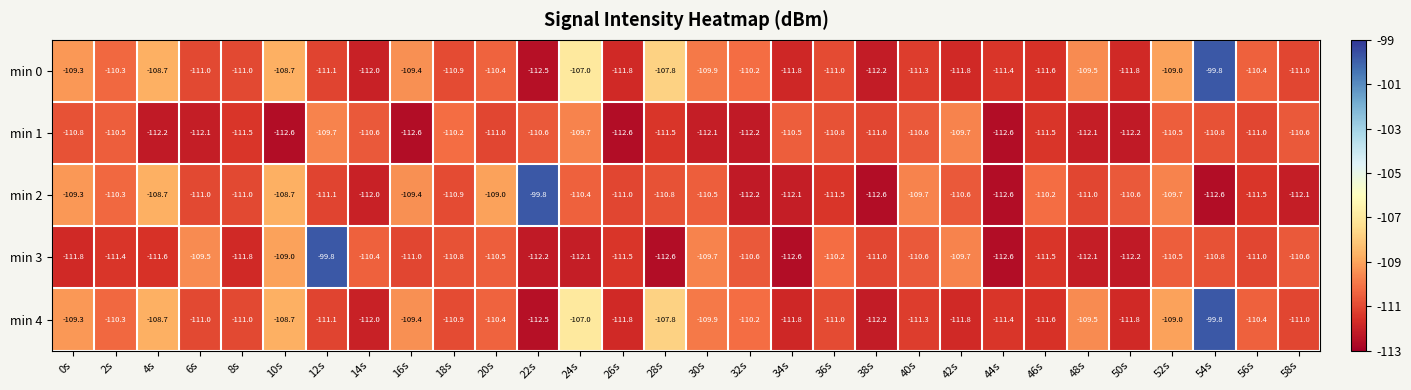

Which series changed the most between 34s and 36s?

min 3